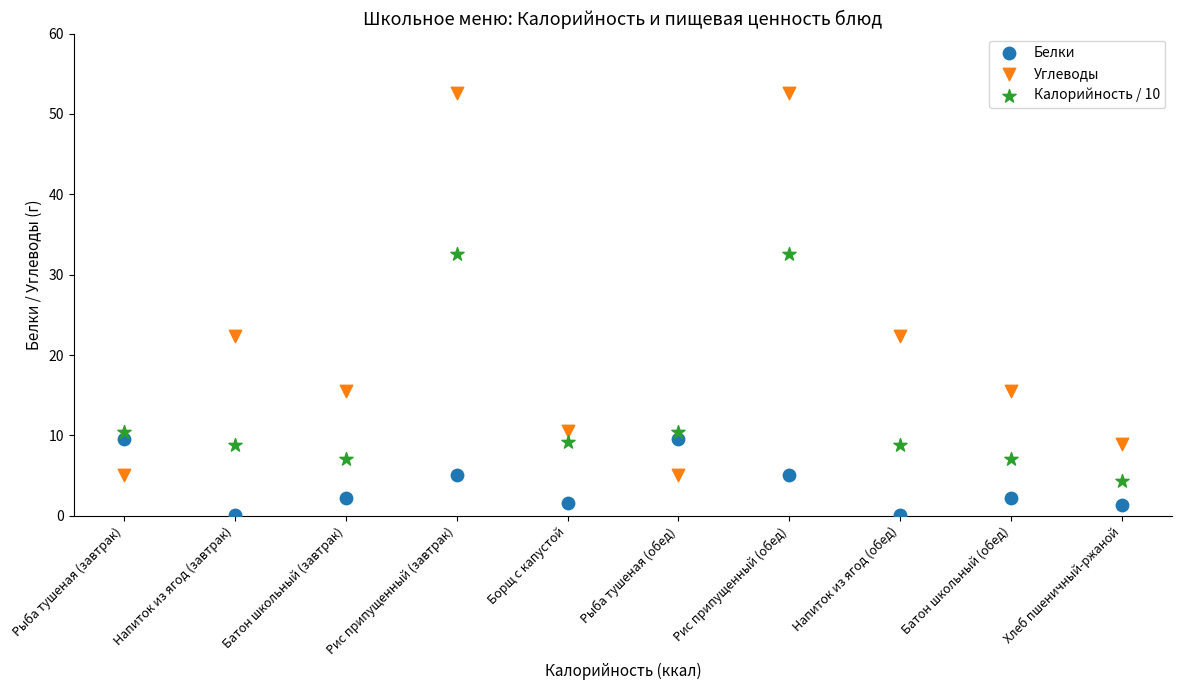

Which series has the largest Y range (max minus min)?

Углеводы